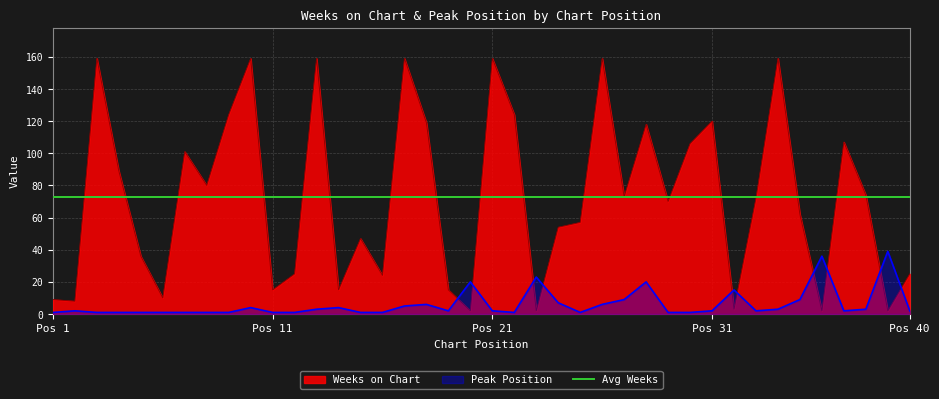

After their last crossing, which series has the higher values: Peak Position or Weeks on Chart?

Weeks on Chart